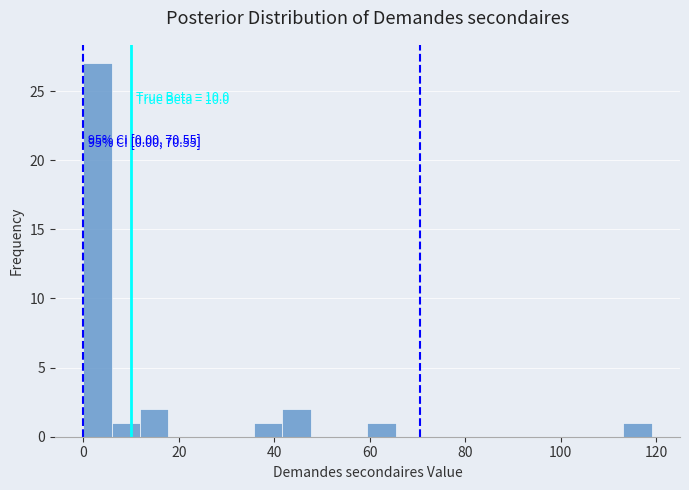

Around what value on the x-axis is the tallest bar? Give the approximate position of its centre, as read against the axis.

2